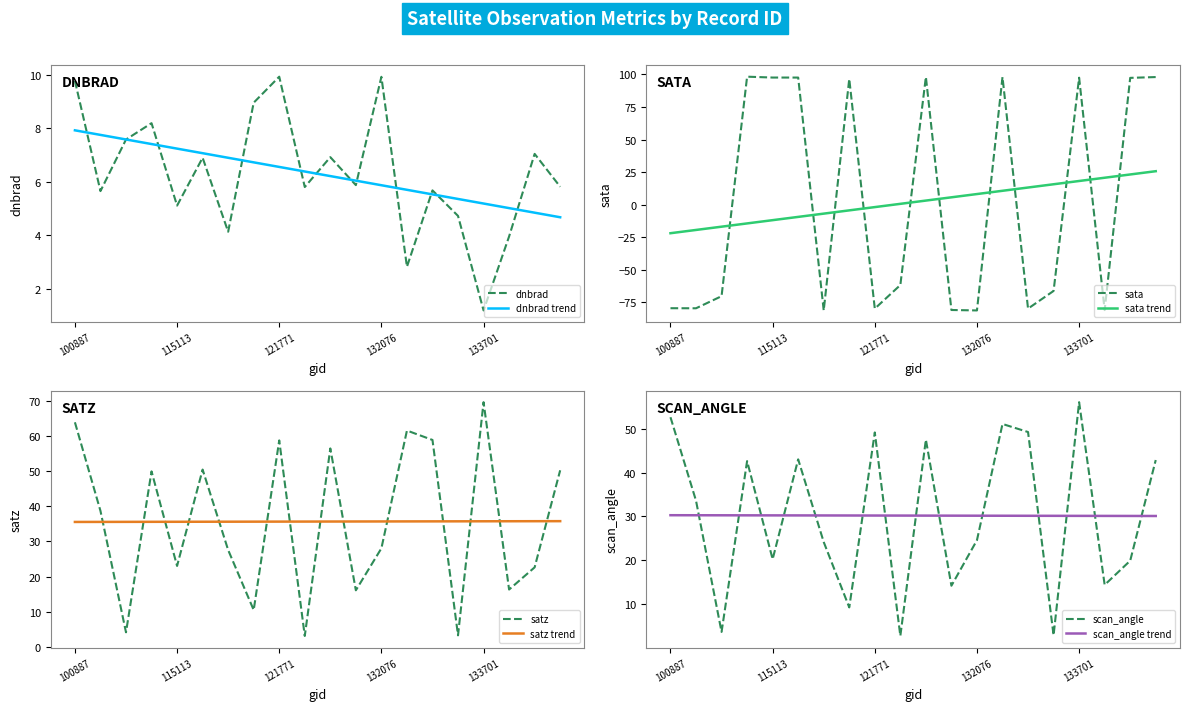

How many lines are shown in the chart?

4